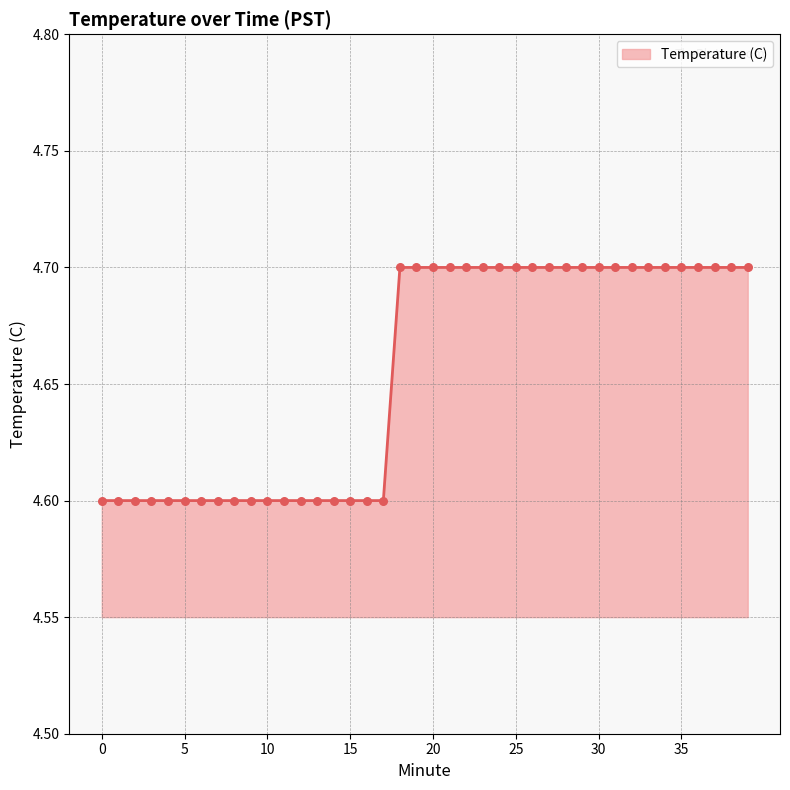

What is the minimum value shown in the chart?

4.6